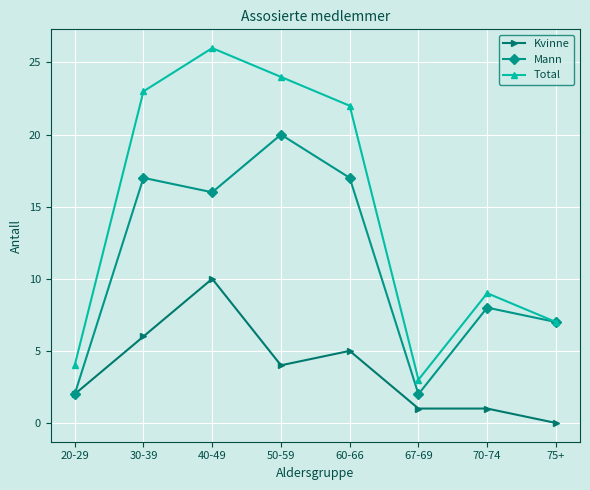

What is the sum of all Kvinne values?

29